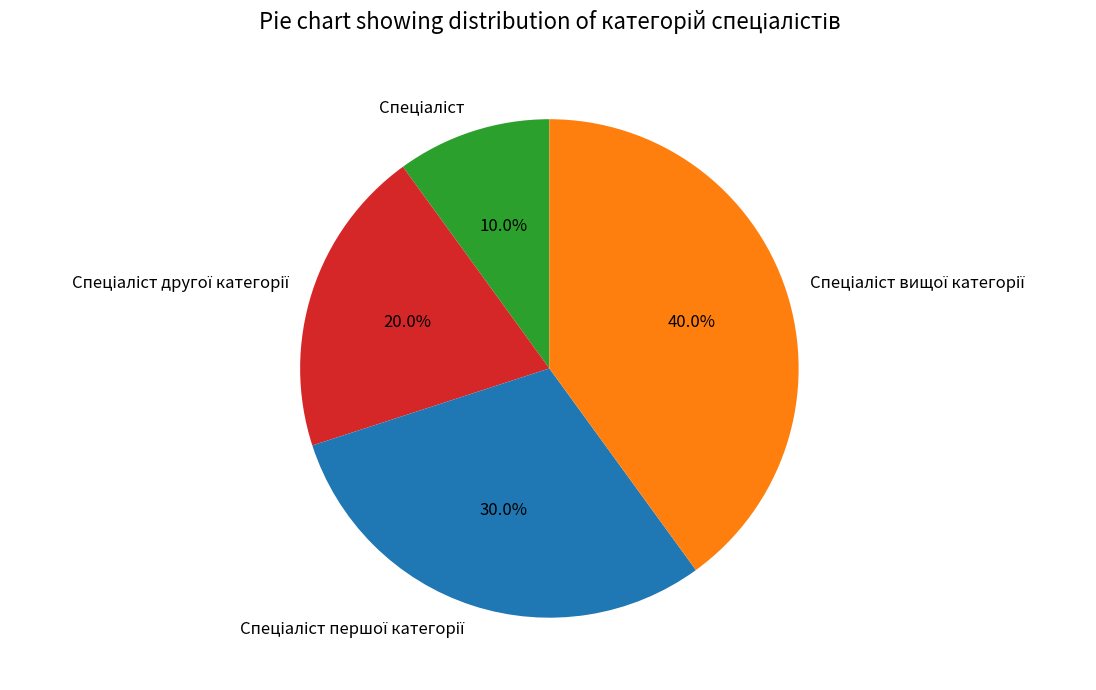

To the nearest percent, what is the difference between the largest and smallest slice percentages?

30%